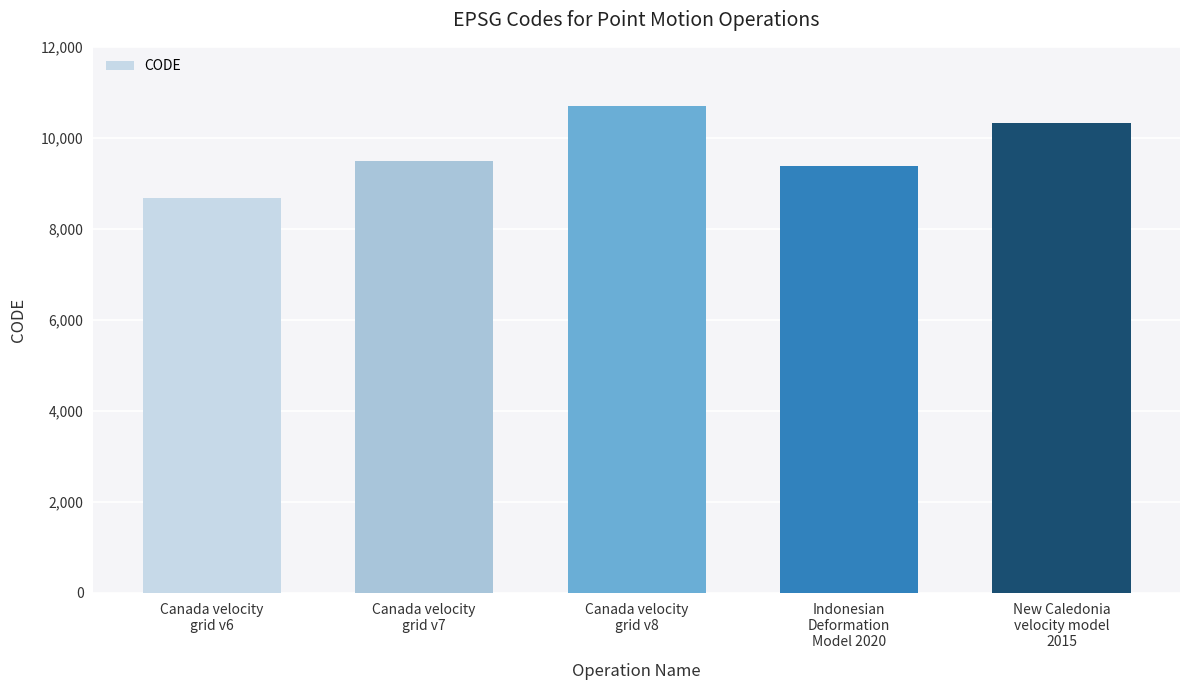

The chart shows a value of 3530 at New Caledonia
velocity model
2015. True or false?

False